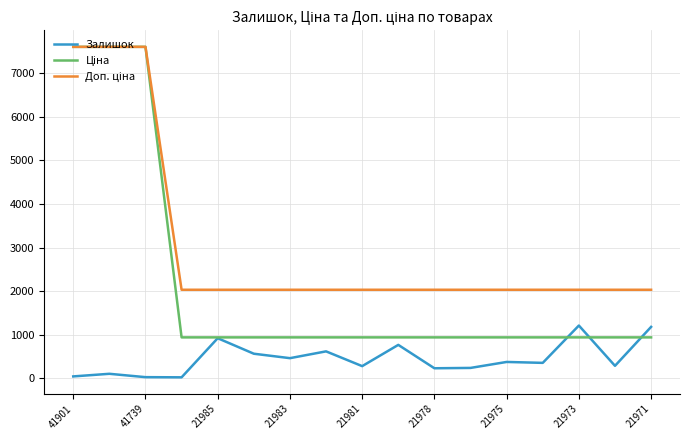

What is the maximum value shown in the chart?

7607.2